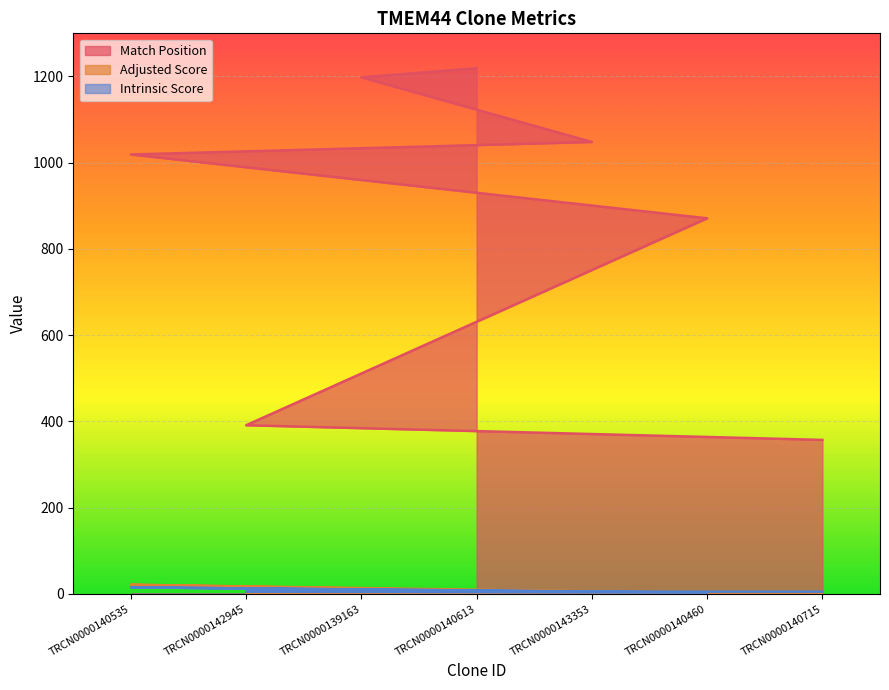

Which series has the largest total across all categories?

Match Position